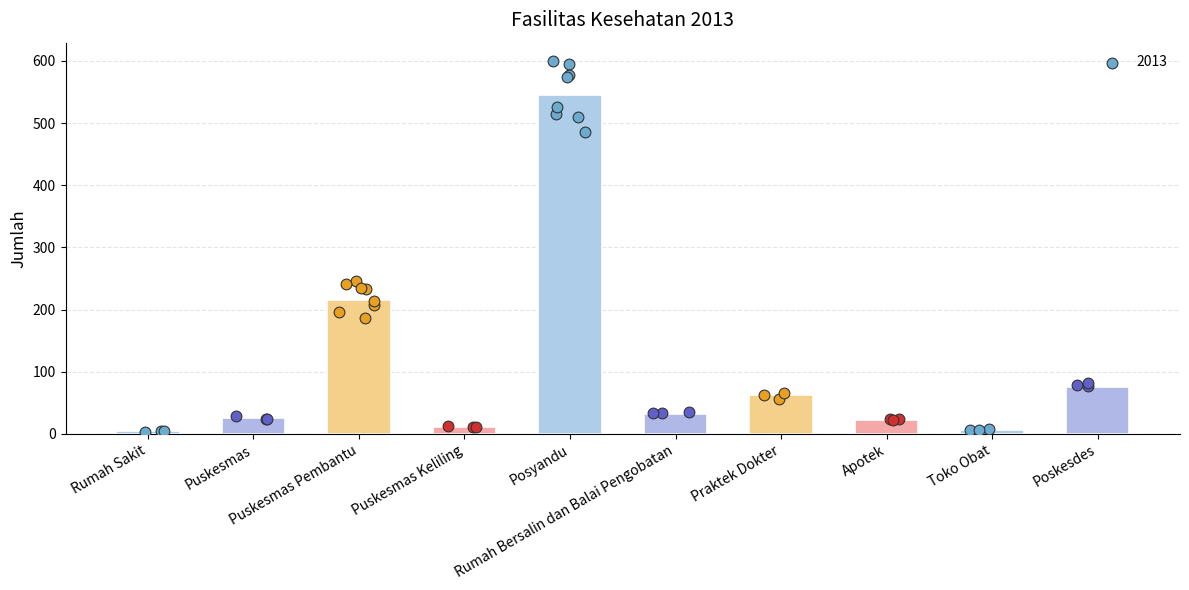

What is the change in value from Toko Obat to Poskesdes?

+68